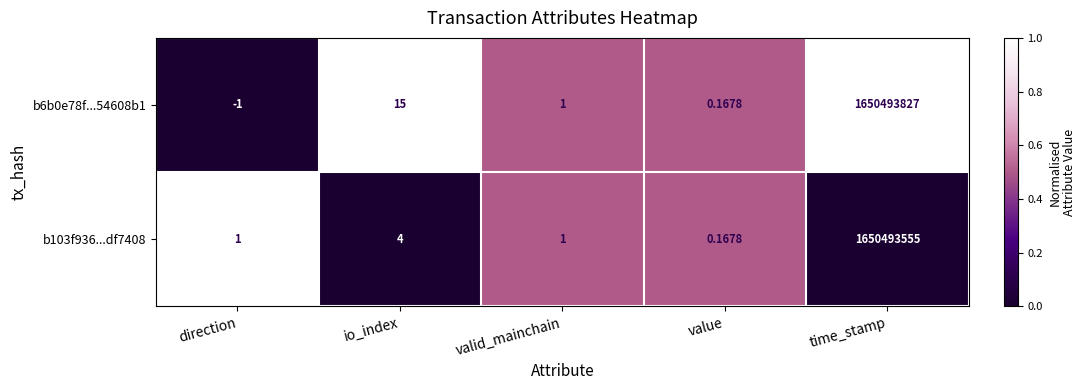

List the labels in order of b6b0e78f...54608b1 value, smallest first.

direction, value, valid_mainchain, io_index, time_stamp